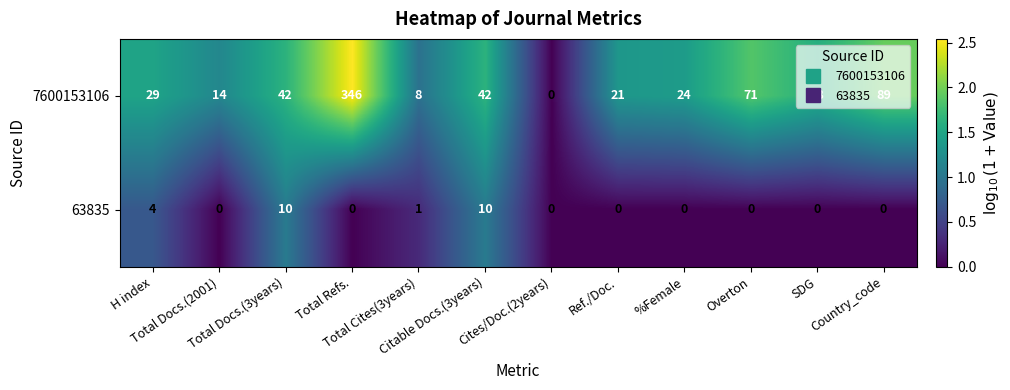

What is the difference between the maximum and minimum values in the 63835 series?

10